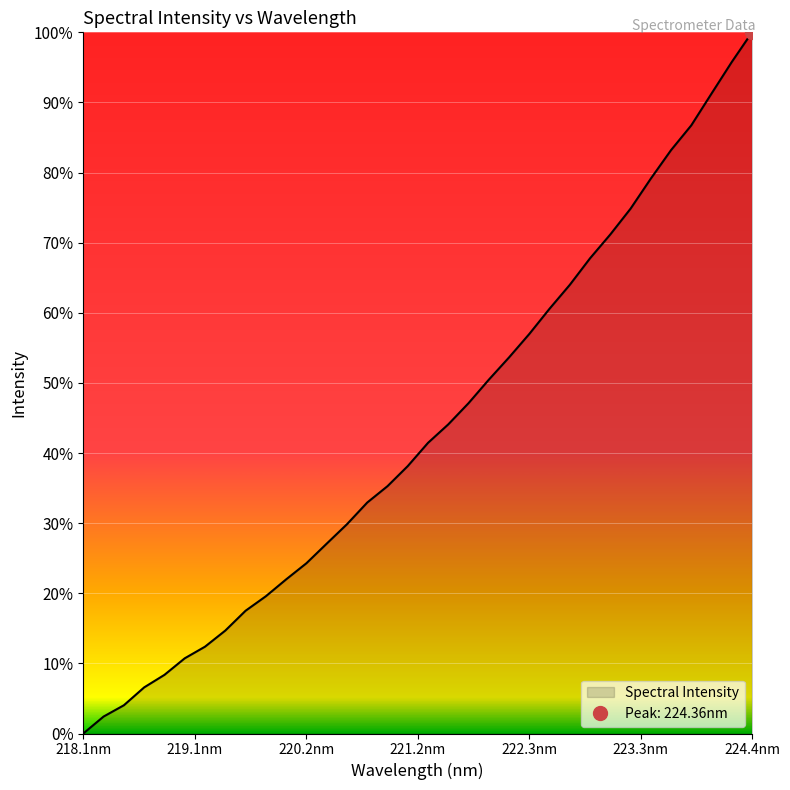

At which label does Spectral Intensity reach its minimum?

218.1nm